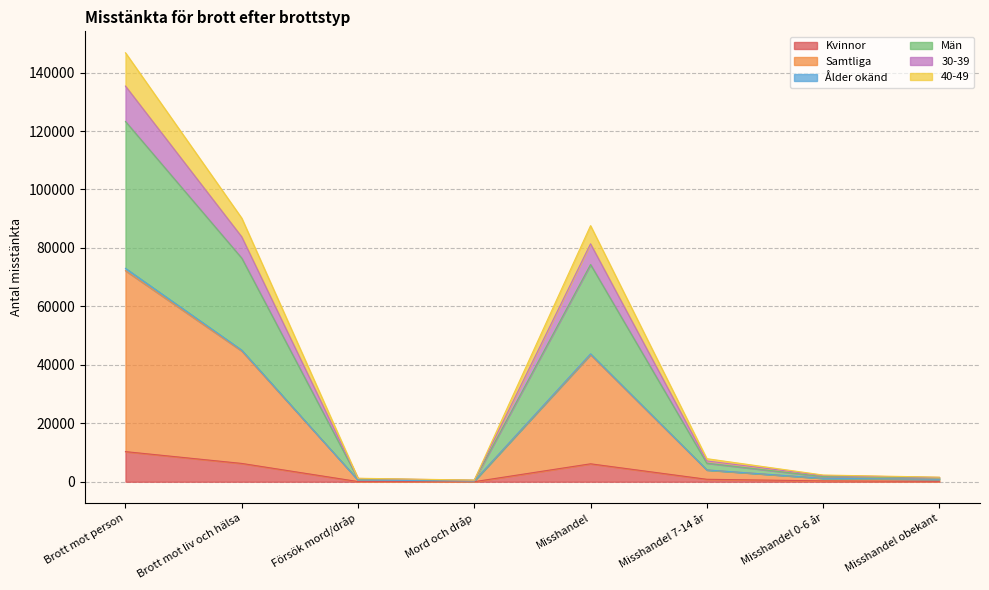

Which category has the highest value in the Kvinnor series?

Brott mot person